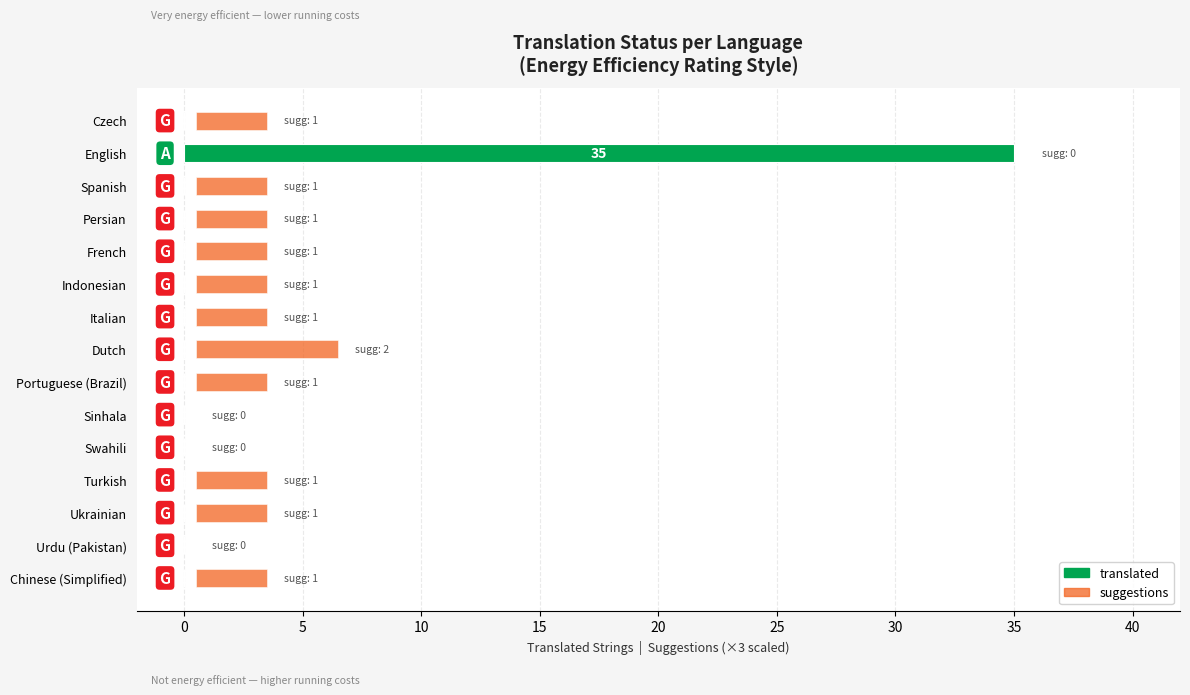

List the series in order of their peak value, lowest first.

suggestions, translated